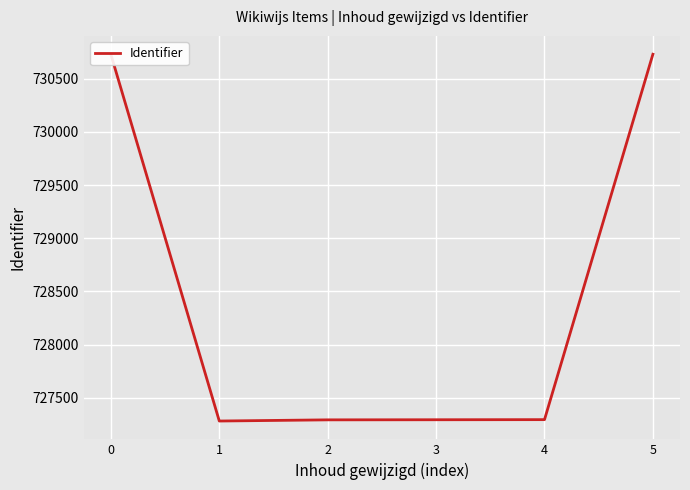

What is the smallest value displayed?

727281